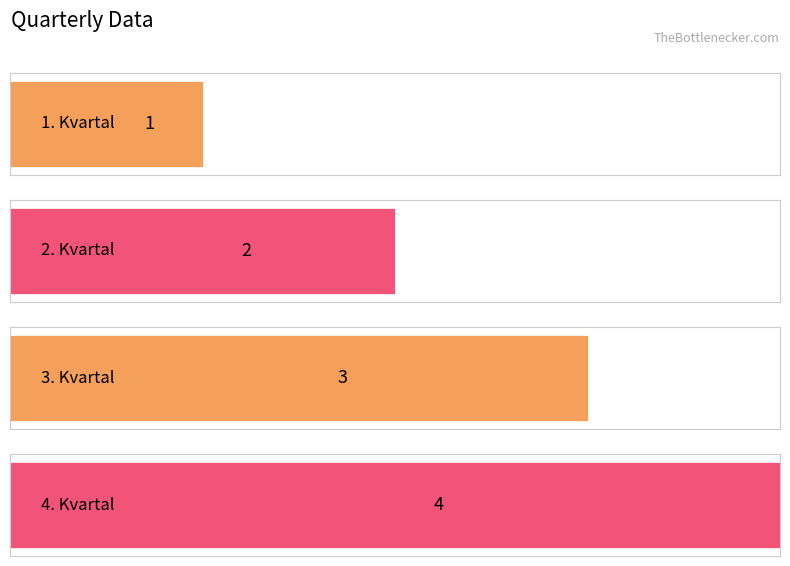

Rank the categories by value from lowest to highest.

1. Kvartal, 2. Kvartal, 3. Kvartal, 4. Kvartal